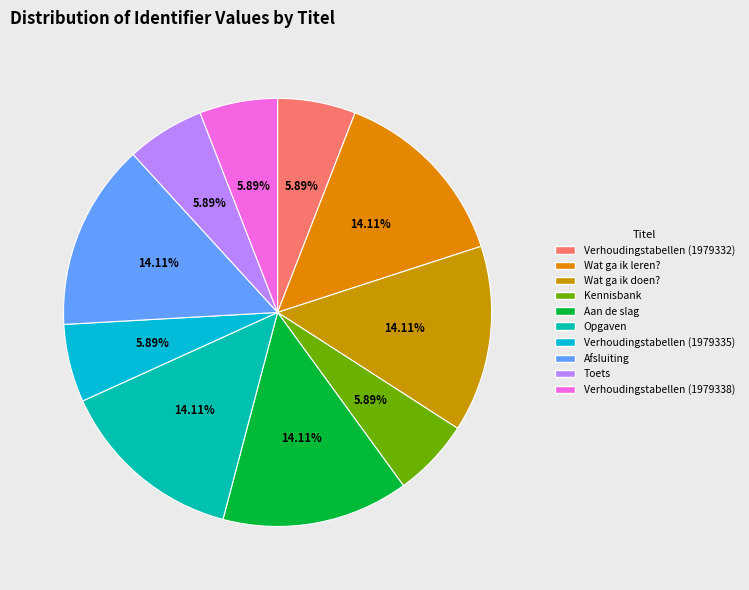

How many slices are in this pie chart?

10